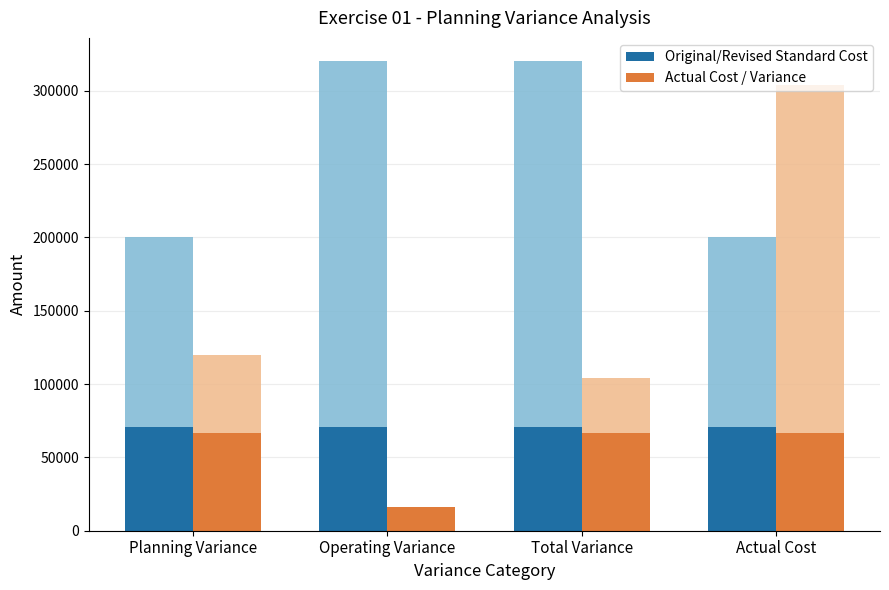

Which series has the largest range (max minus min)?

Actual Cost / Variance